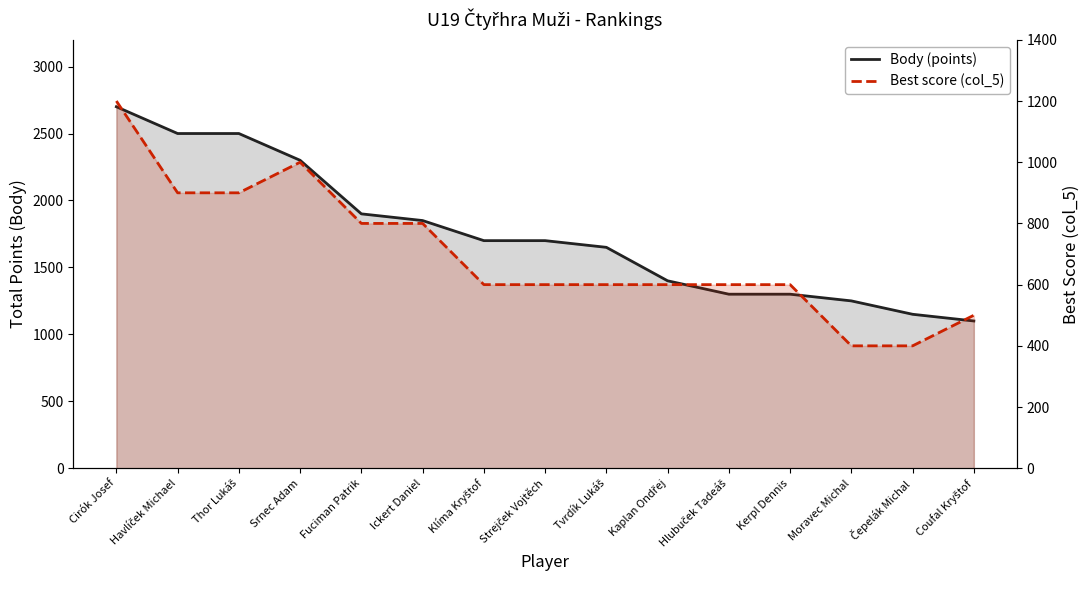

Reading left to right, extract all data points from this chart.

Body (points): Cirók Josef=2700	Havlíček Michael=2500	Thor Lukáš=2500	Srnec Adam=2300	Fuciman Patrik=1900	Ickert Daniel=1850	Klíma Kryštof=1700	Strejček Vojtěch=1700	Tvrdík Lukáš=1650	Kaplan Ondřej=1400	Hlubuček Tadeáš=1300	Kerpl Dennis=1300	Moravec Michal=1250	Čepelák Michal=1150	Coufal Kryštof=1100
Best score (col_5): Cirók Josef=1200	Havlíček Michael=900	Thor Lukáš=900	Srnec Adam=1000	Fuciman Patrik=800	Ickert Daniel=800	Klíma Kryštof=600	Strejček Vojtěch=600	Tvrdík Lukáš=600	Kaplan Ondřej=600	Hlubuček Tadeáš=600	Kerpl Dennis=600	Moravec Michal=400	Čepelák Michal=400	Coufal Kryštof=500